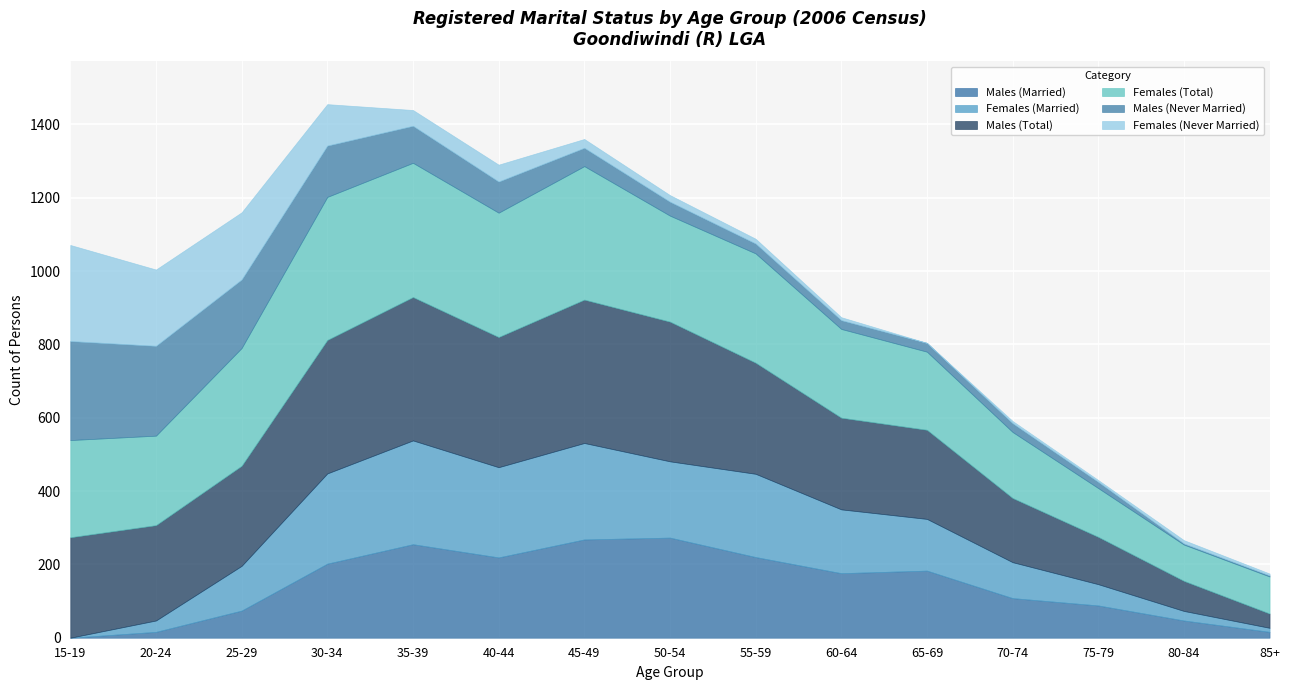

What is the maximum value for Males (Total)?

391